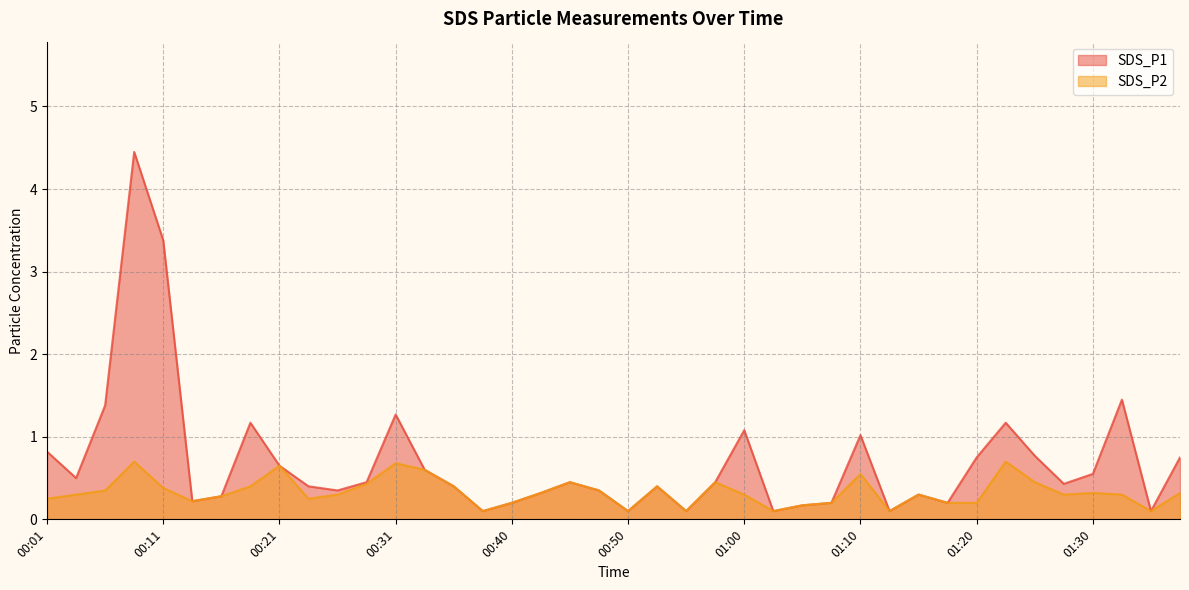

What is the difference between the maximum and minimum values in the SDS_P1 series?

4.4